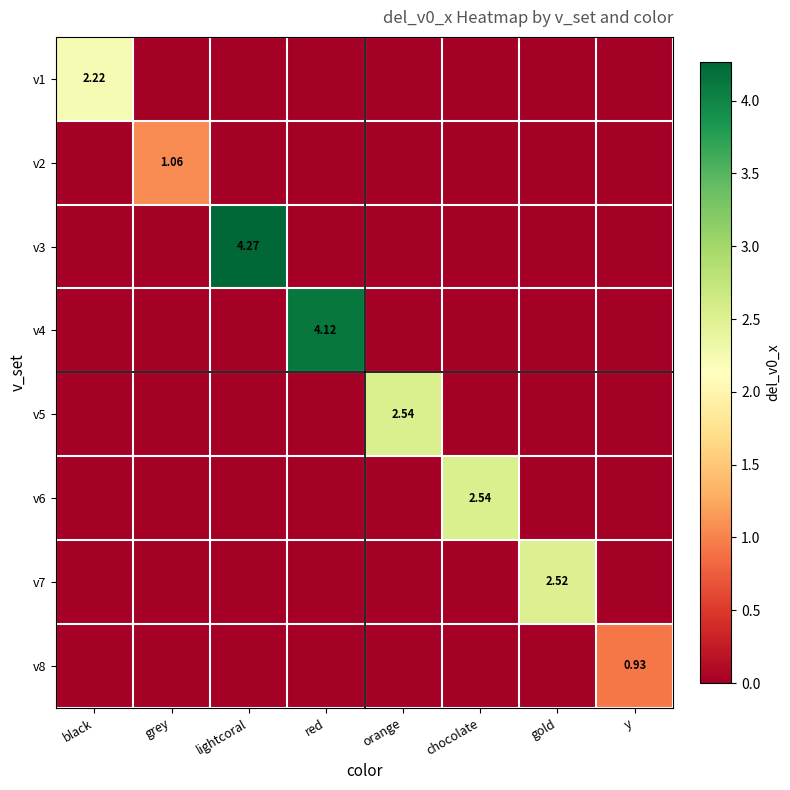

Count the number of data series in this chart.

8